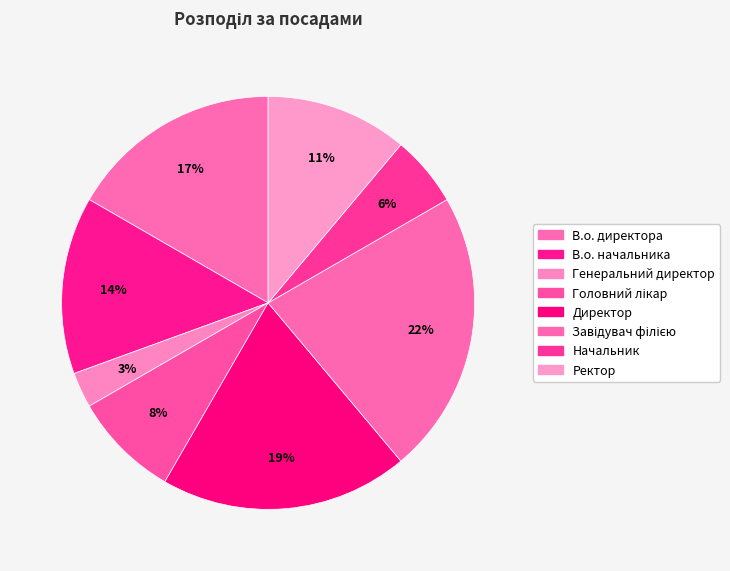

What is the ratio of the value at Директор to the value at Генеральний директор?

7.0